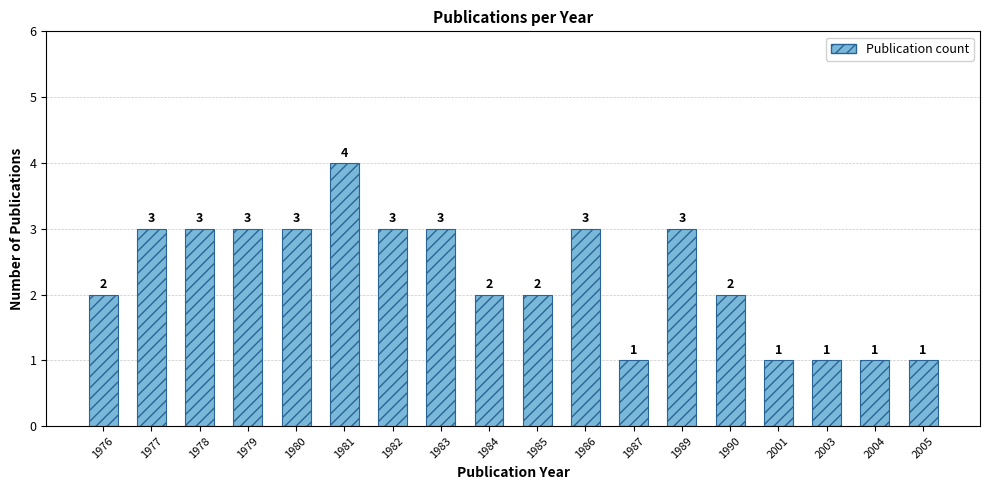

The chart shows a value of 0 at 2003. True or false?

False